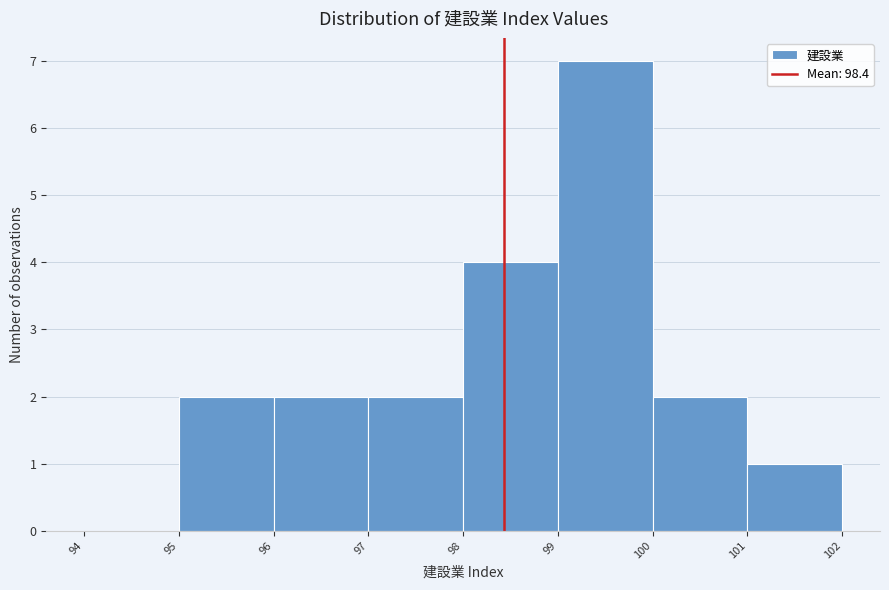

Reading left to right, list every bar in this chart as the range it spans on the x-axis followed by its height. The values are not printed on the chart, so give them approximately, as read against the axis.

94 to 95: 0
95 to 96: 2
96 to 97: 2
97 to 98: 2
98 to 99: 4
99 to 100: 7
100 to 101: 2
101 to 102: 1